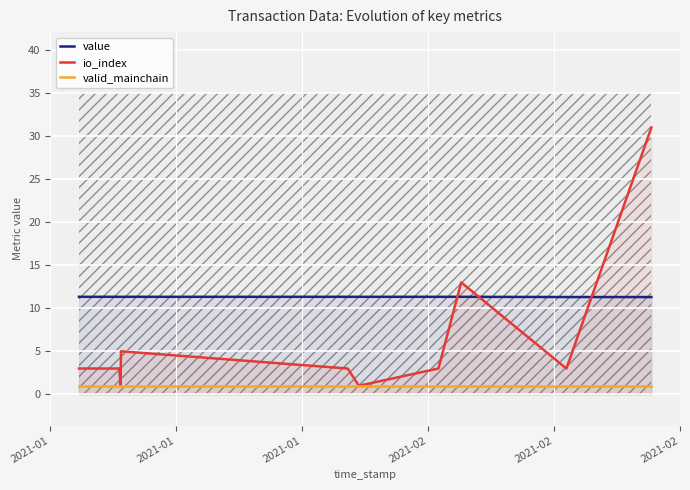

What is the highest value of the value series?

11.3